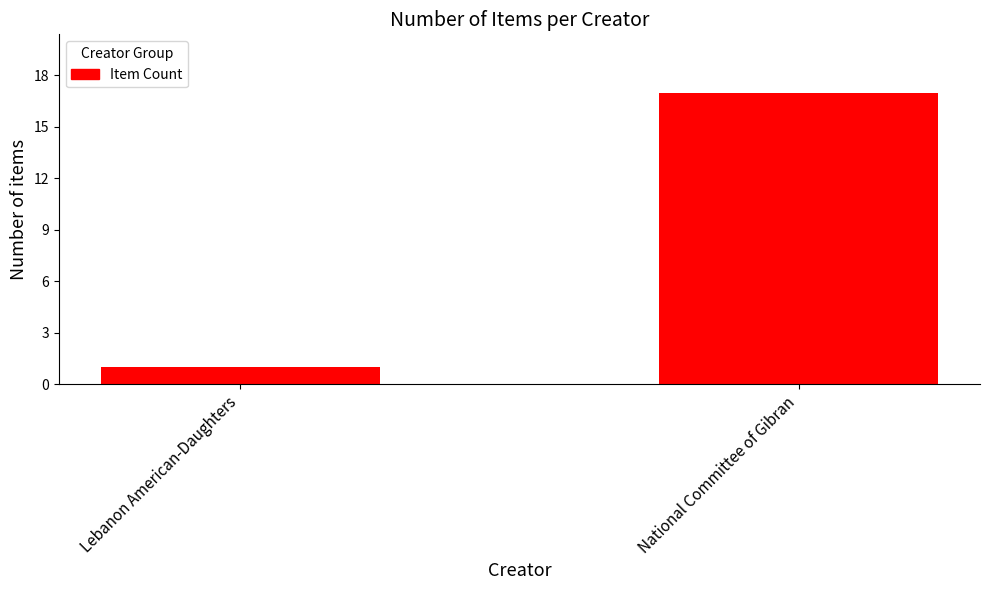

What is the sum of the values at Lebanon American-Daughters and National Committee of Gibran?

18